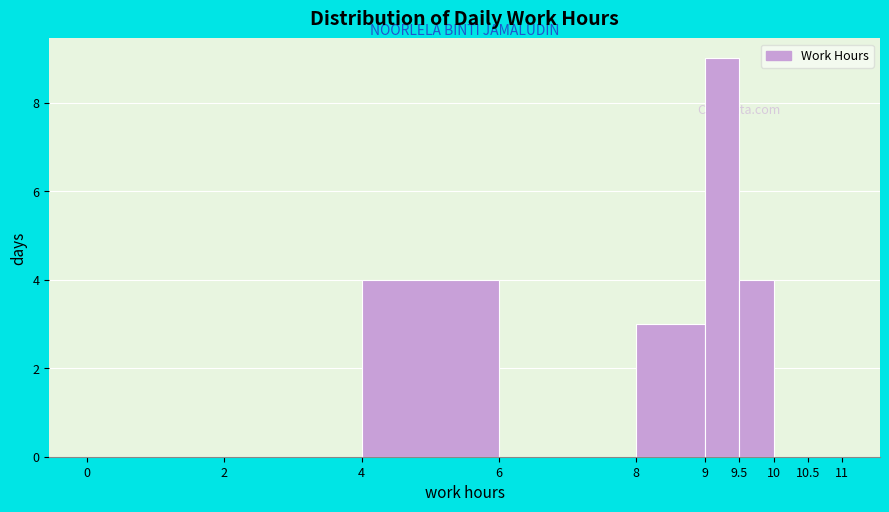

Reading left to right, transcribe this chart: for each bar, give the range it covers on the x-axis and its height. The values are not printed on the chart, so give them approximately, as read against the axis.

0 to 2: 0
2 to 4: 0
4 to 6: 4
6 to 8: 0
8 to 9: 3
9 to 9.5: 9
9.5 to 10: 4
10 to 10.5: 0
10.5 to 11: 0